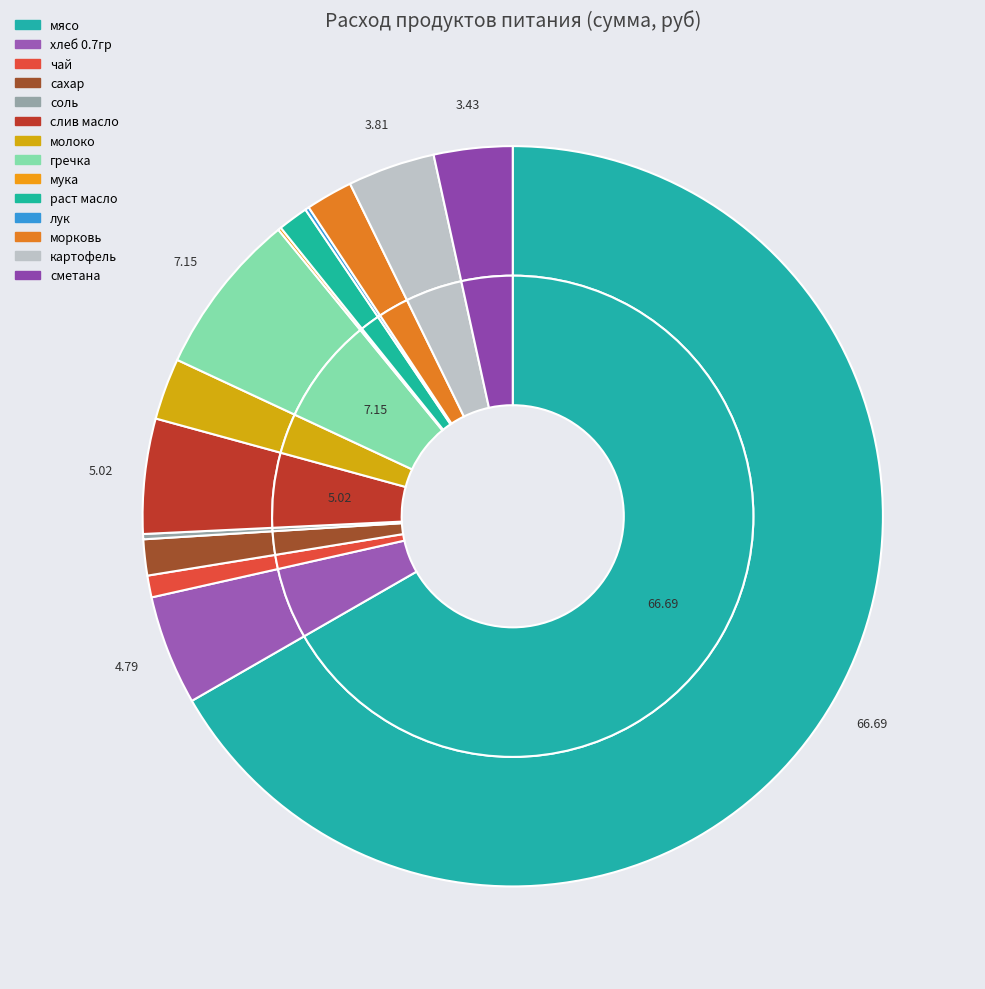

Rank the categories by value from lowest to highest.

мука, лук, соль, чай, раст масло, сахар, морковь, молоко, сметана, картофель, хлеб 0.7гр, слив масло, гречка, мясо